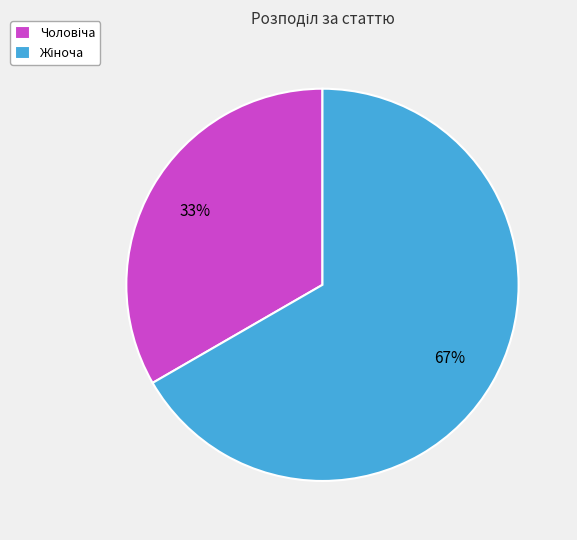

To the nearest percent, what is the average slice percentage?

50%